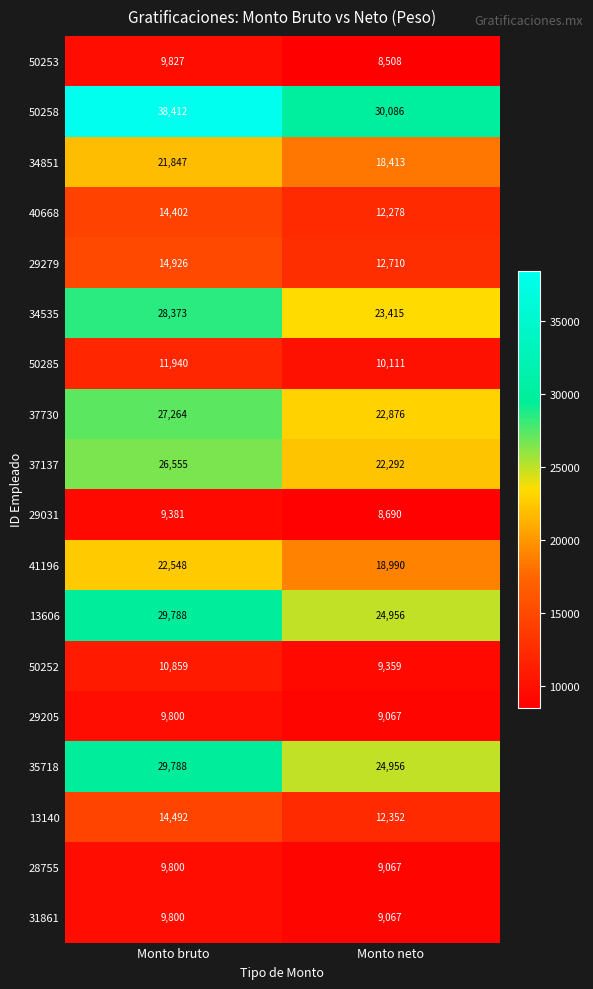

Which series has the widest spread of values?

50258